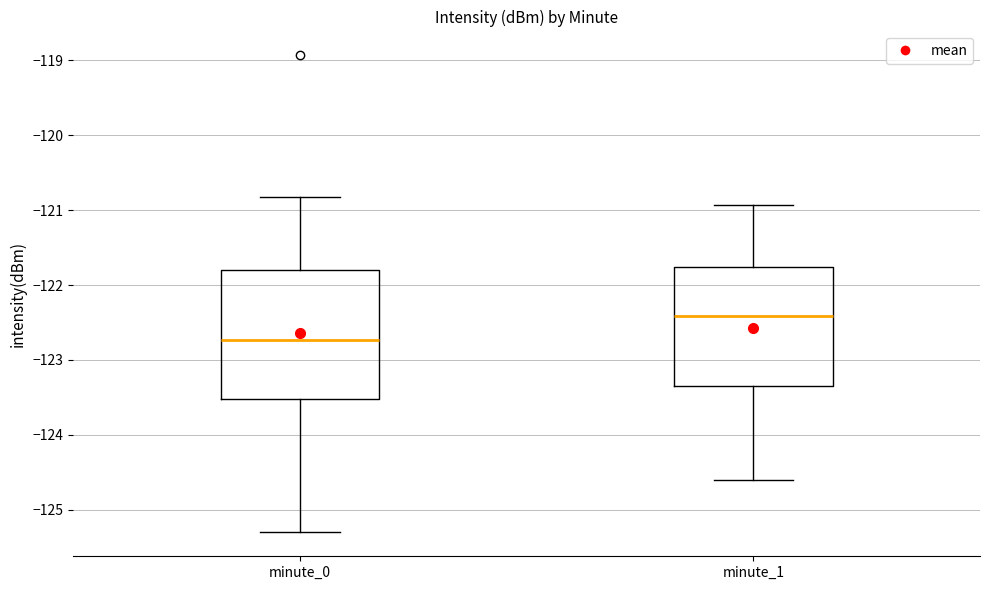

Comparing the boxes themselves (not the whiskers), which one is the tallest?

minute_0